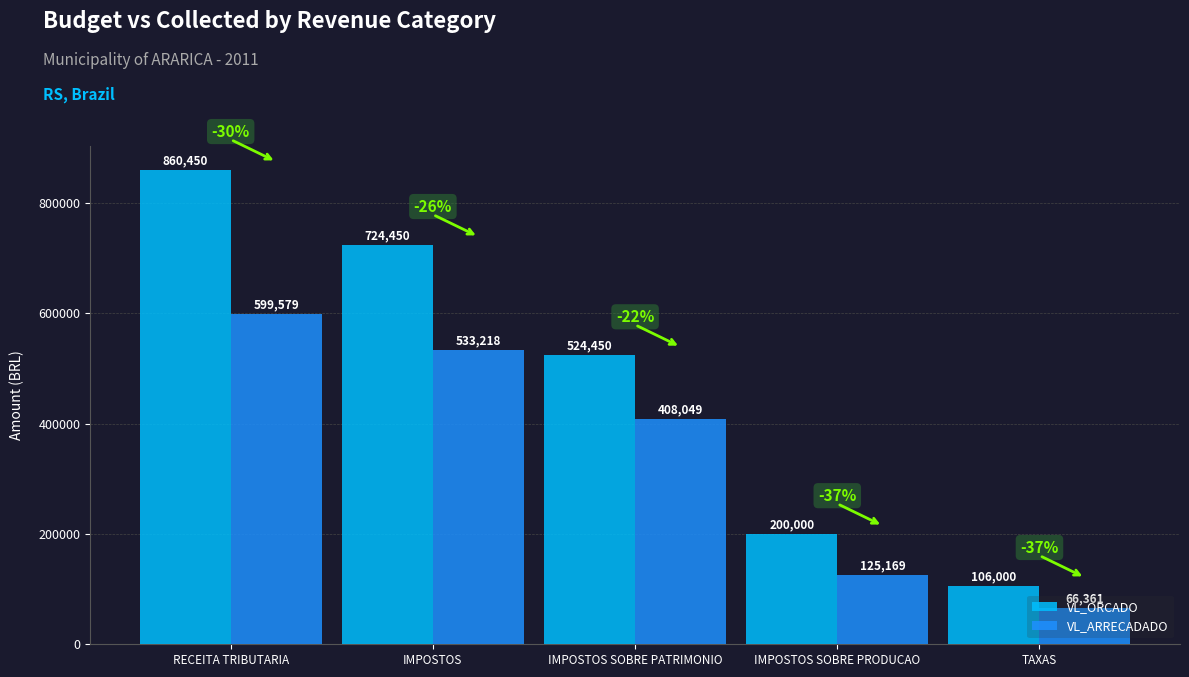

Which series has the largest range (max minus min)?

VL_ORCADO